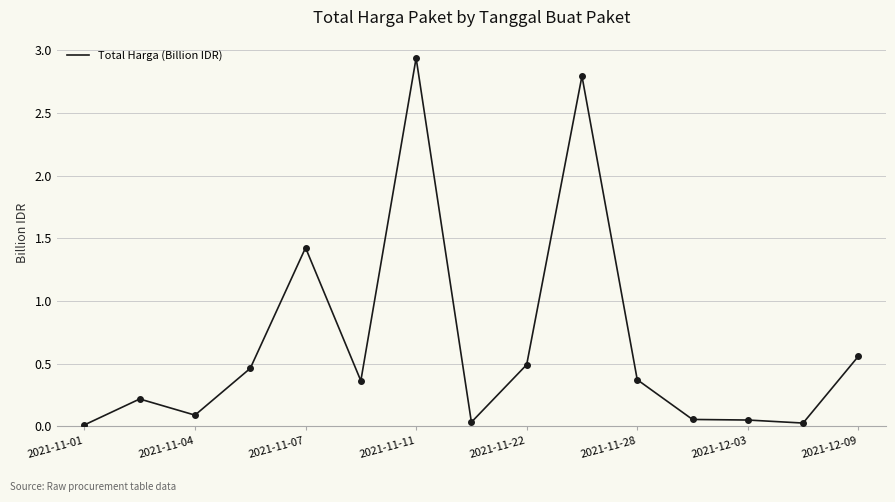

How many lines are shown in the chart?

1